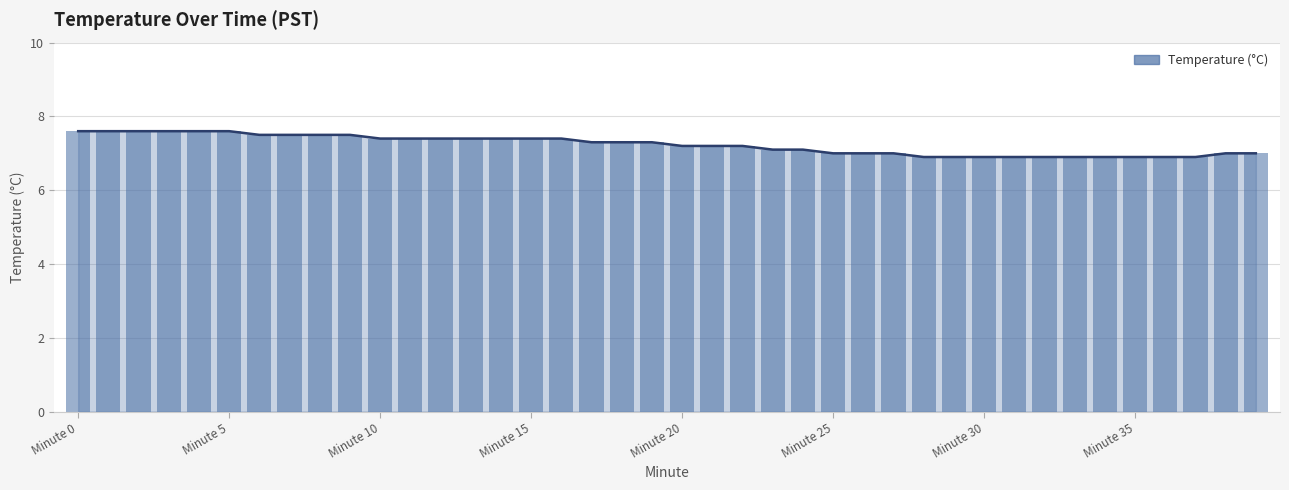

Count the values in the range 7 to 8.

30